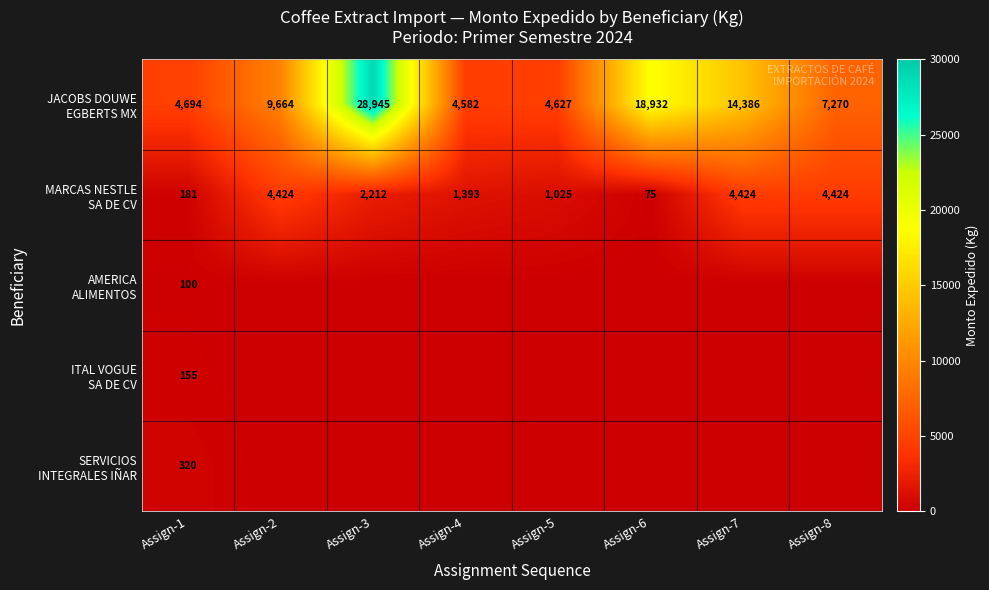

At which category does the chart reach its peak across all series?

Assign-3